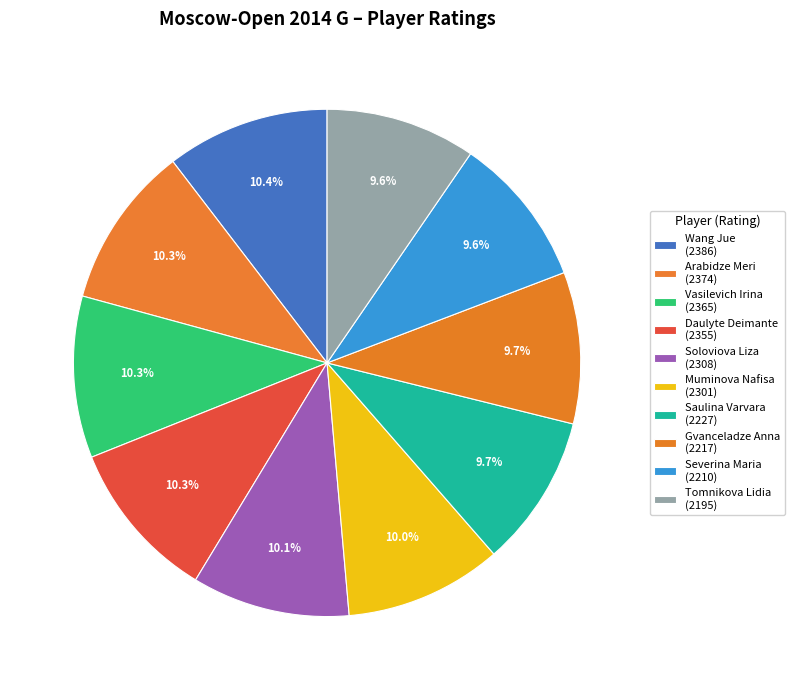

To the nearest percent, what is the average slice percentage?

10%